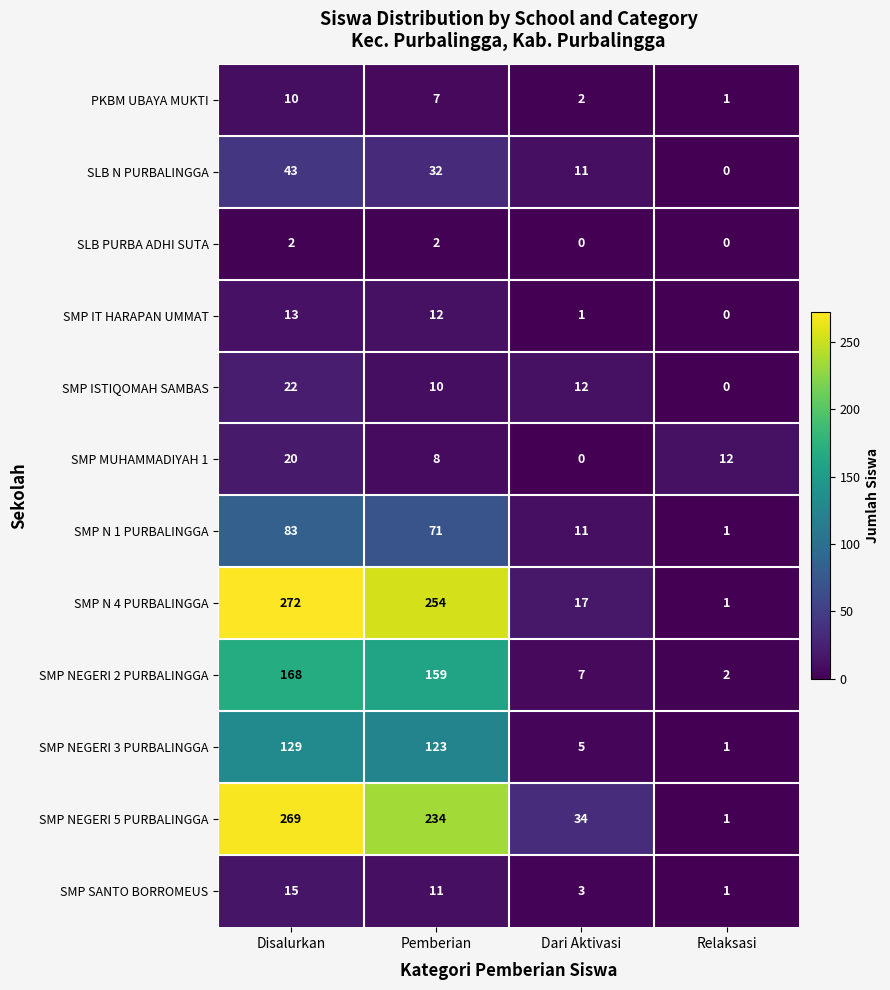

At how many categories does at least one series exceed 227?

2